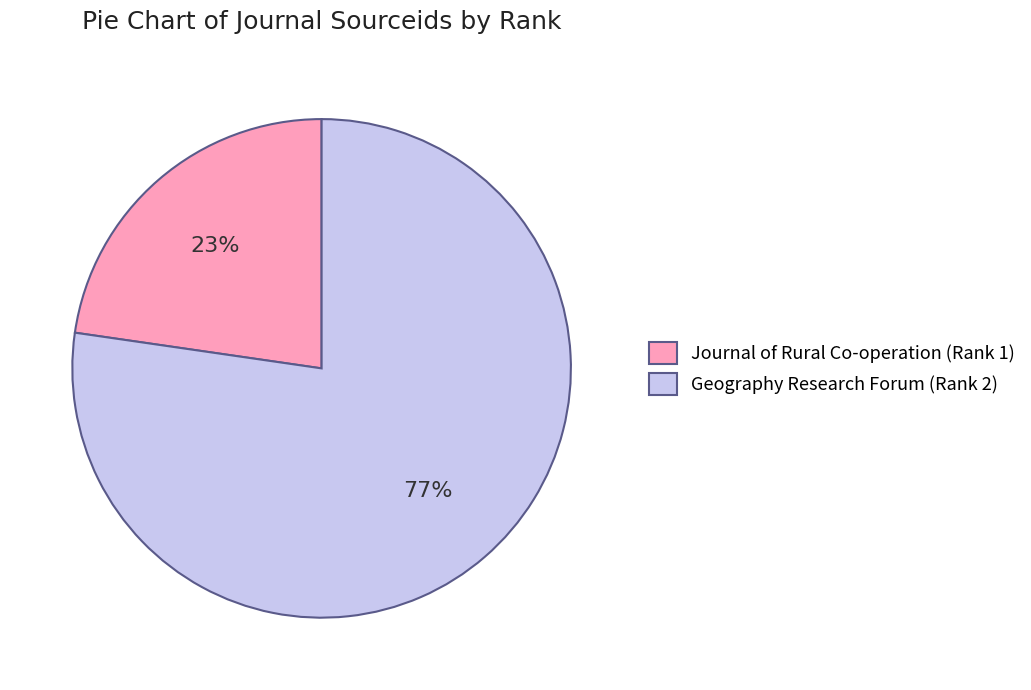

To the nearest percent, what percentage of the pie is Journal of Rural Co-operation (Rank 1)?

23%